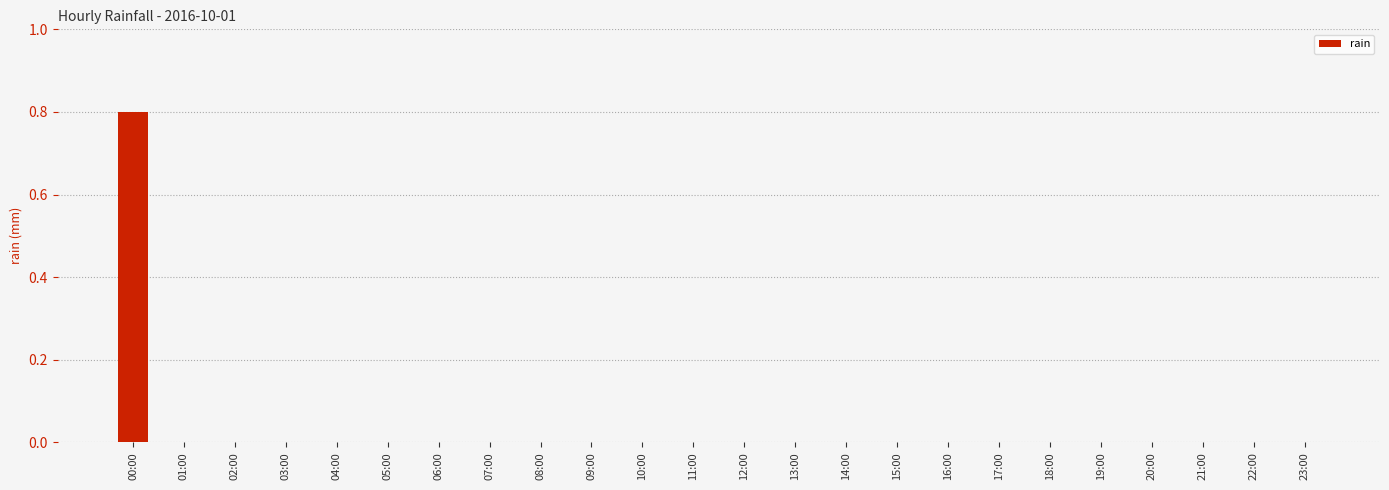

Is it true that the value at 05:00 is 0.4?

False